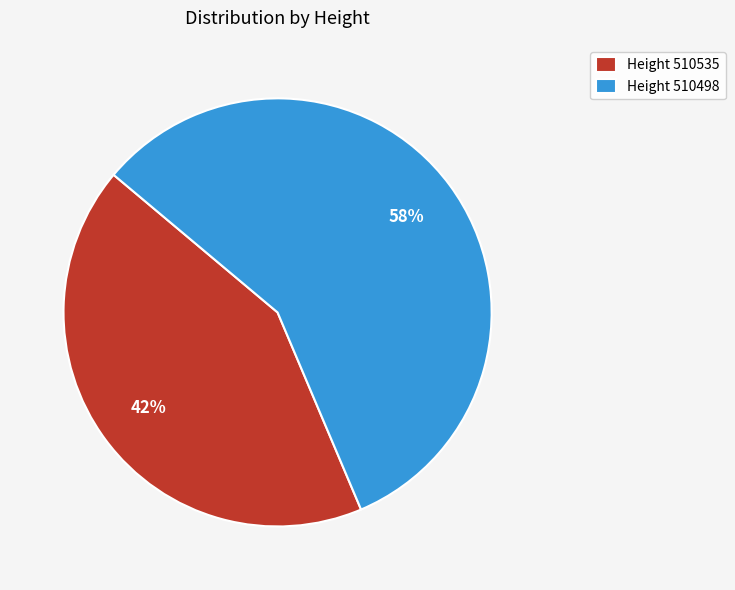

Rank the categories by value from lowest to highest.

Height 510535, Height 510498